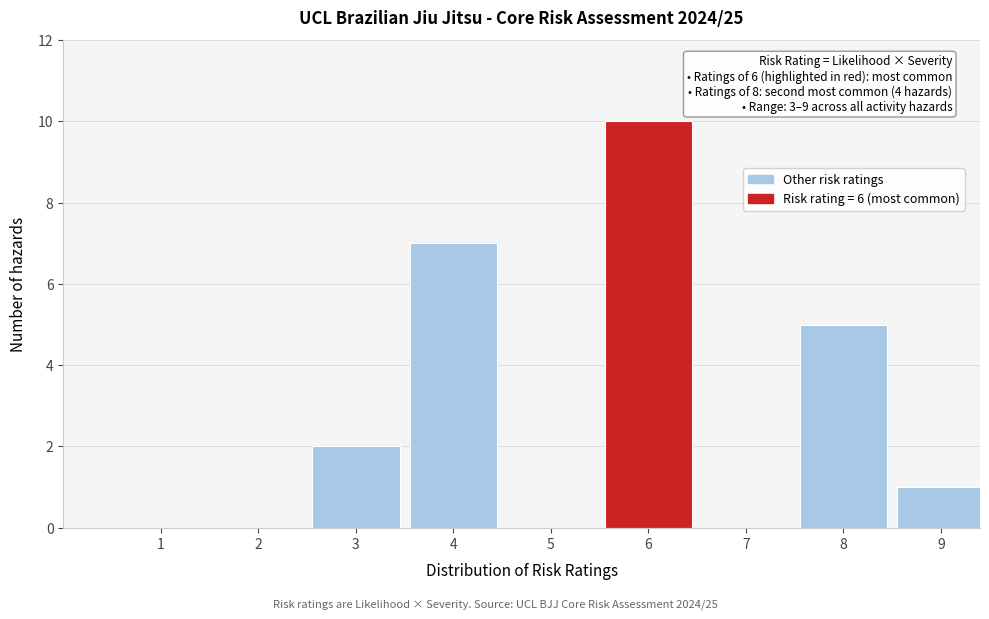

Reading left to right, extract all data points from this chart.

1=0	2=0	3=2	4=7	5=0	6=10	7=0	8=5	9=1